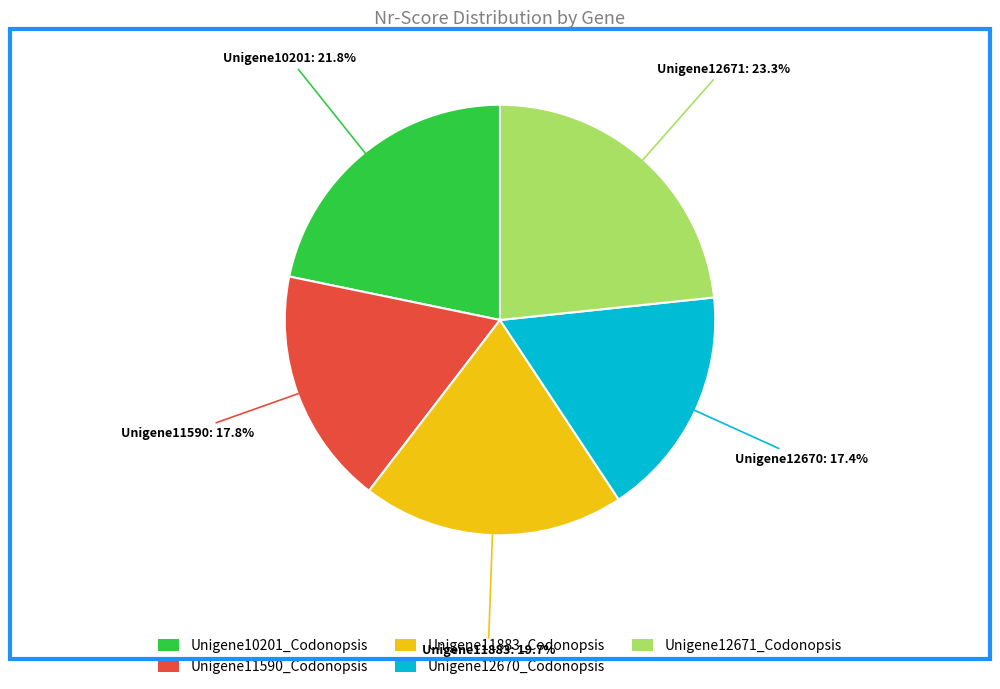

The Unigene11883_Codonopsis slice represents 14% of the pie. True or false?

False